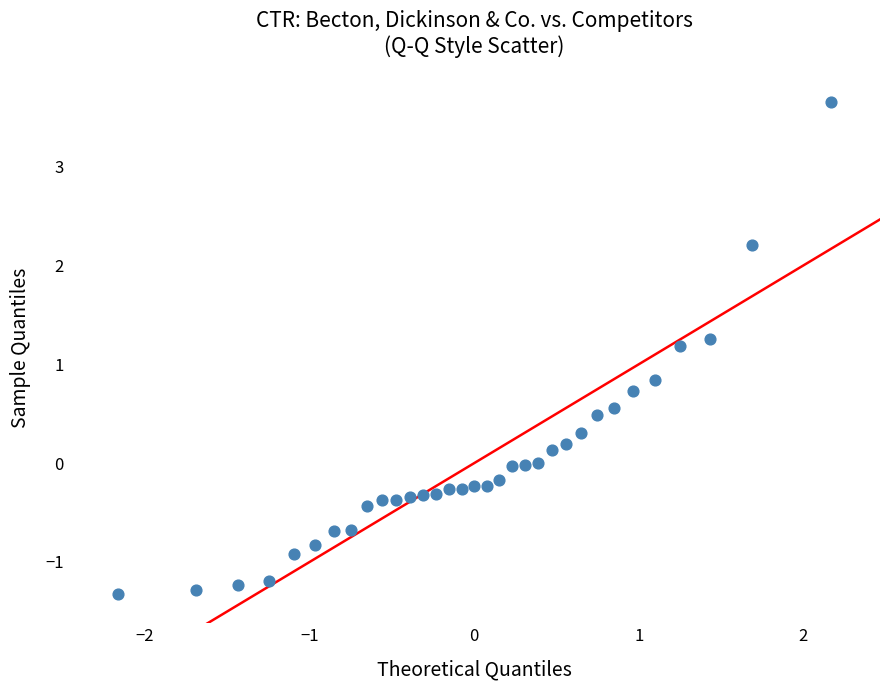

Count the number of points in this scatter plot.

33